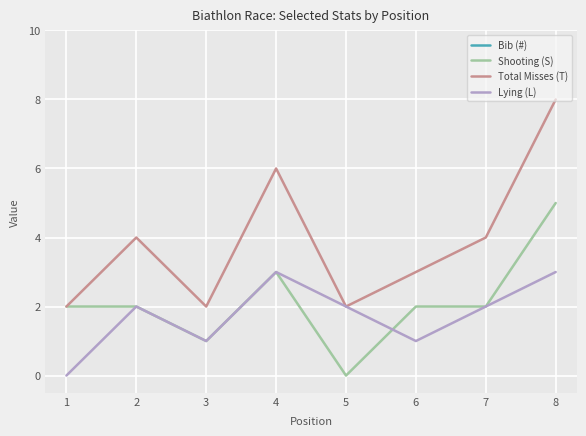

The Shooting (S) series shows 2 at 2. True or false?

True